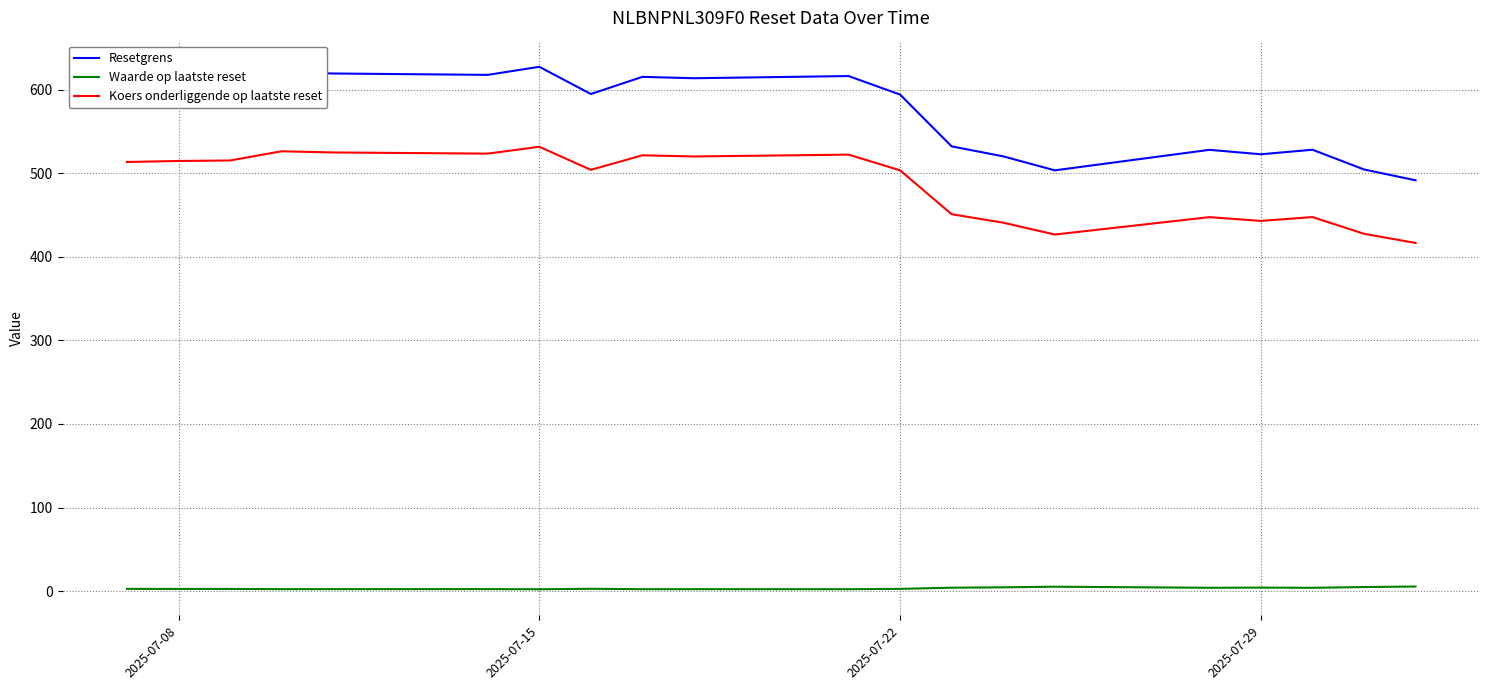

What is the minimum value for Resetgrens?

491.5